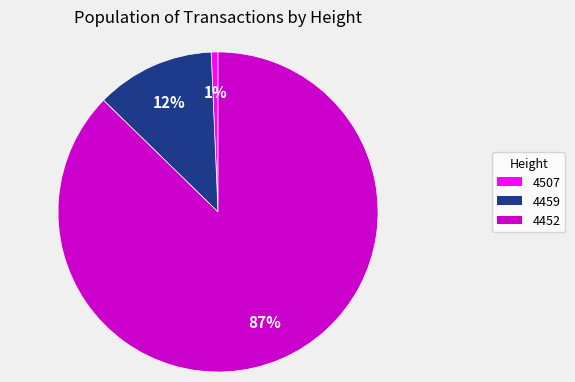

What percentage is the 4452 slice, to the nearest percent?

87%